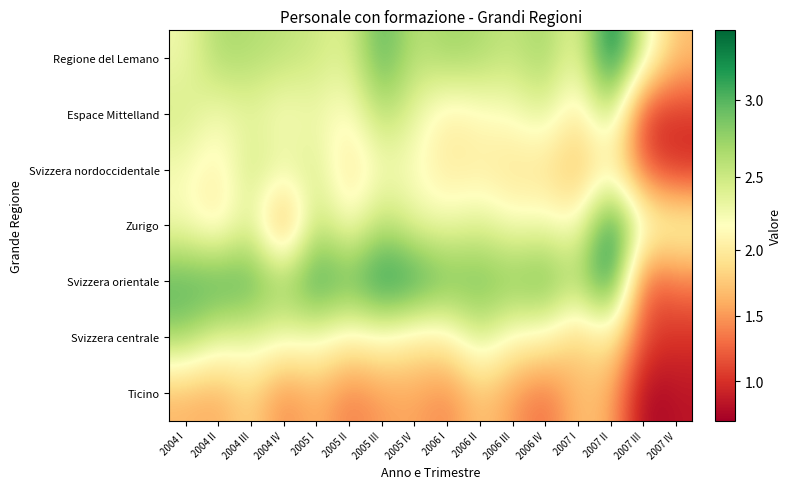

Reading left to right, extract all data points from this chart.

Regione del Lemano: 2004 I=2.3	2004 II=2.7	2004 III=2.6	2004 IV=2.6	2005 I=2.5	2005 II=2.4	2005 III=3.0	2005 IV=2.6	2006 I=2.7	2006 II=2.7	2006 III=2.5	2006 IV=2.7	2007 I=2.3	2007 II=3.4	2007 III=2.4	2007 IV=1.7
Espace Mittelland: 2004 I=2.5	2004 II=2.2	2004 III=2.4	2004 IV=2.2	2005 I=2.3	2005 II=2.1	2005 III=2.7	2005 IV=2.3	2006 I=2.0	2006 II=2.1	2006 III=2.2	2006 IV=2.4	2007 I=1.9	2007 II=2.6	2007 III=0.9	2007 IV=1.0
Svizzera nordoccidentale: 2004 I=2.2	2004 II=2.0	2004 III=2.5	2004 IV=2.3	2005 I=2.4	2005 II=1.9	2005 III=2.2	2005 IV=2.2	2006 I=2.0	2006 II=2.0	2006 III=1.9	2006 IV=1.9	2007 I=1.7	2007 II=2.1	2007 III=1.2	2007 IV=1.0
Zurigo: 2004 I=2.2	2004 II=2.0	2004 III=2.4	2004 IV=1.4	2005 I=2.6	2005 II=2.1	2005 III=2.6	2005 IV=2.3	2006 I=2.3	2006 II=2.4	2006 III=2.2	2006 IV=2.3	2007 I=2.2	2007 II=3.4	2007 III=2.3	2007 IV=2.2
Svizzera orientale: 2004 I=3.0	2004 II=3.1	2004 III=3.0	2004 IV=2.7	2005 I=3.2	2005 II=2.9	2005 III=3.3	2005 IV=3.2	2006 I=2.9	2006 II=2.9	2006 III=2.8	2006 IV=3.0	2007 I=2.6	2007 II=3.4	2007 III=1.1	2007 IV=1.4
Svizzera centrale: 2004 I=2.8	2004 II=2.4	2004 III=2.4	2004 IV=2.3	2005 I=2.3	2005 II=2.1	2005 III=2.2	2005 IV=2.0	2006 I=2.0	2006 II=2.5	2006 III=2.1	2006 IV=2.1	2007 I=1.8	2007 II=2.1	2007 III=1.1	2007 IV=1.0
Ticino: 2004 I=1.6	2004 II=1.6	2004 III=1.9	2004 IV=1.4	2005 I=1.7	2005 II=1.3	2005 III=1.5	2005 IV=1.6	2006 I=1.4	2006 II=1.8	2006 III=1.5	2006 IV=1.3	2007 I=1.7	2007 II=1.6	2007 III=0.7	2007 IV=0.8